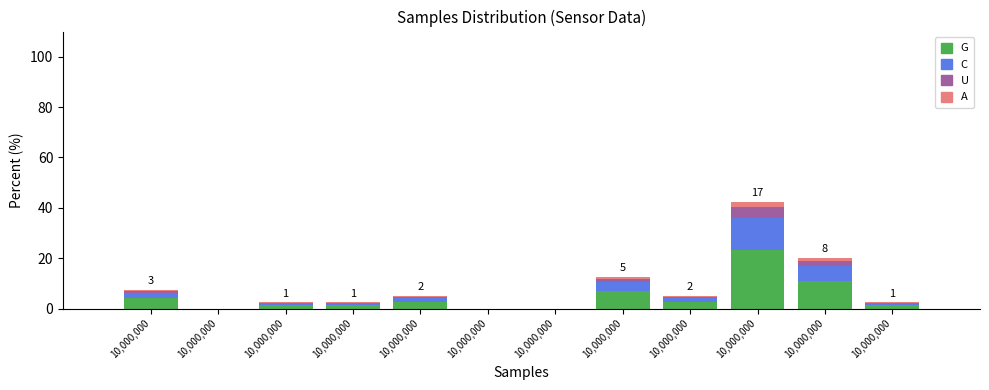

What are all the series names shown in the legend?

G, C, U, A